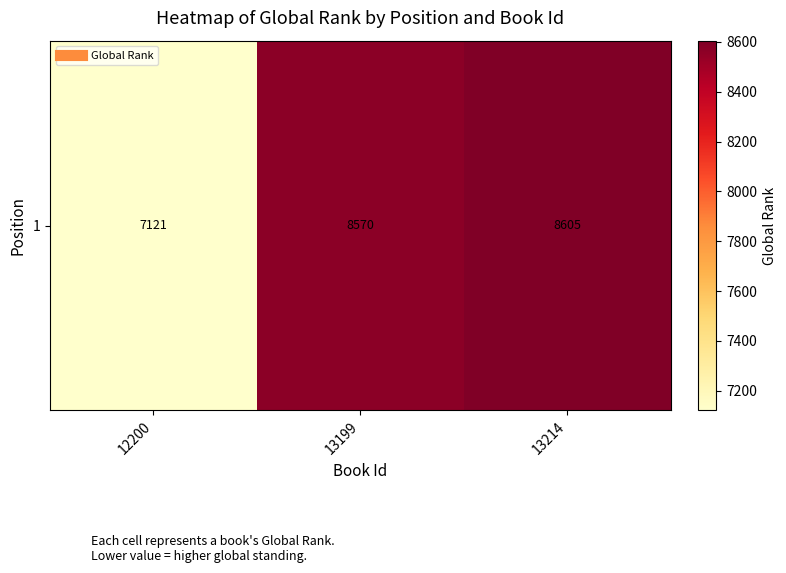

Reading left to right, list all the values displayed in this chart.

7121	8570	8605